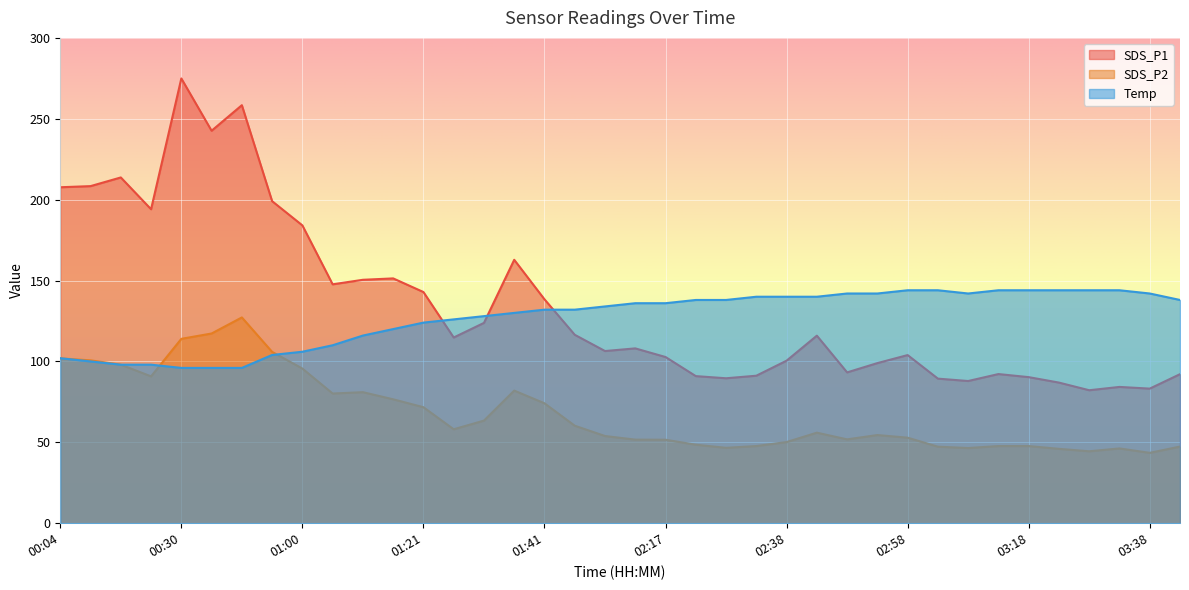

How many values in the SDS_P1 series are below 114?

19